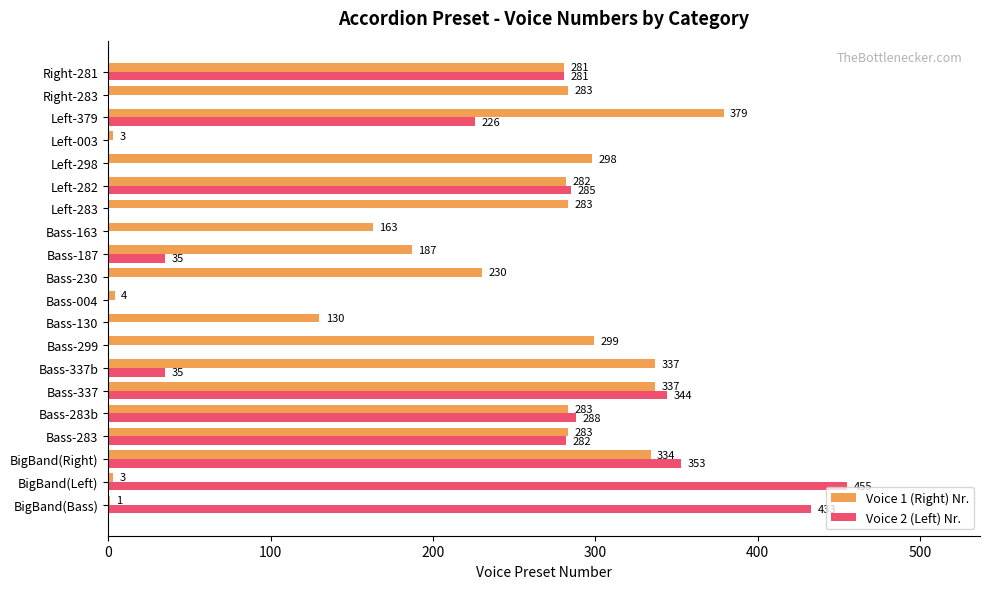

What is the maximum value for Voice 1 (Right) Nr.?

379